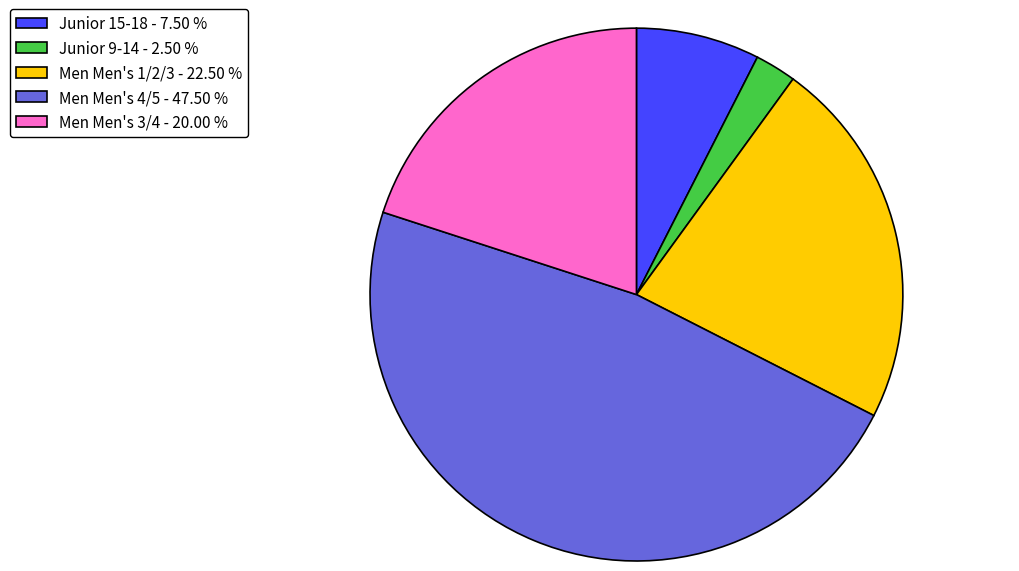

Combined, do Men Men's 3/4 - 20.00 % and Junior 15-18 - 7.50 % account for over 50%?

No